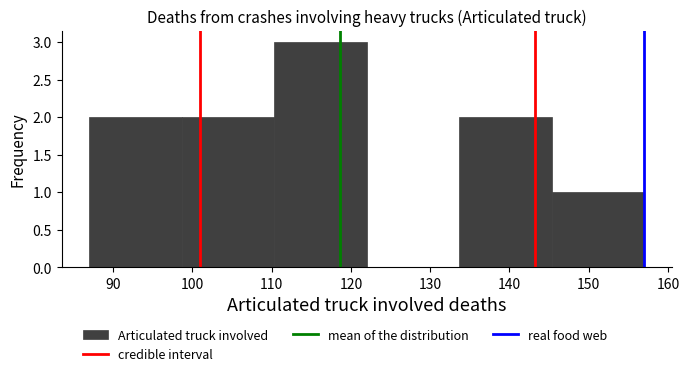

Reading left to right, list every bar in this chart as the range it spans on the x-axis followed by its height. Neither the bar edges nor the heights are printed on the chart, so give them approximately, as read against the axes.

87 to 99: 2
99 to 110: 2
110 to 122: 3
122 to 134: 0
134 to 145: 2
145 to 157: 1